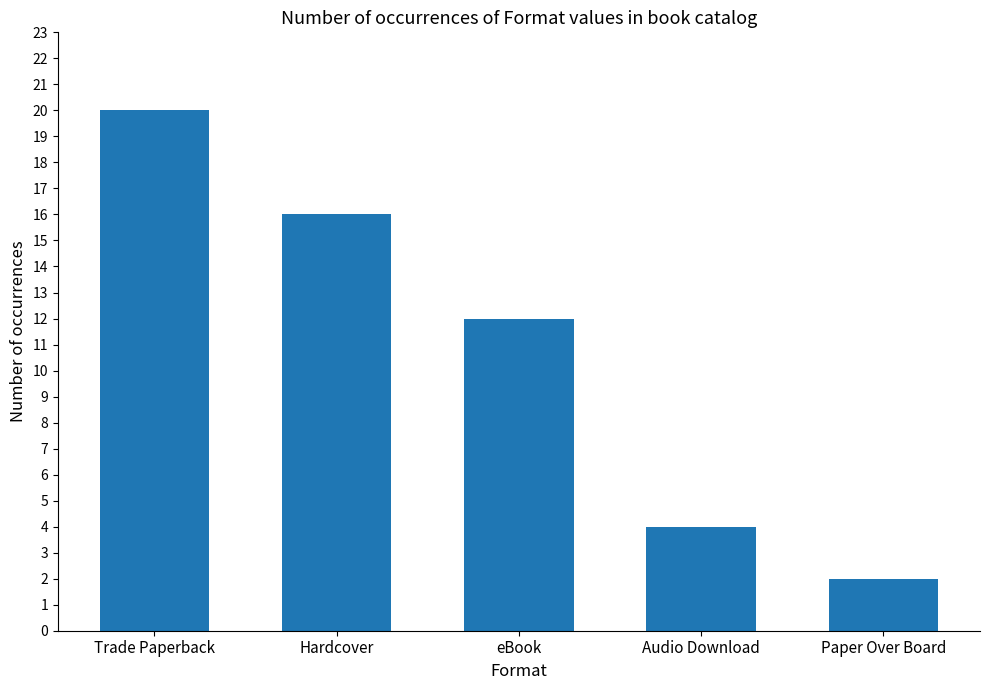

Approximately how many times larger is the value at eBook compared to Paper Over Board?

6.0